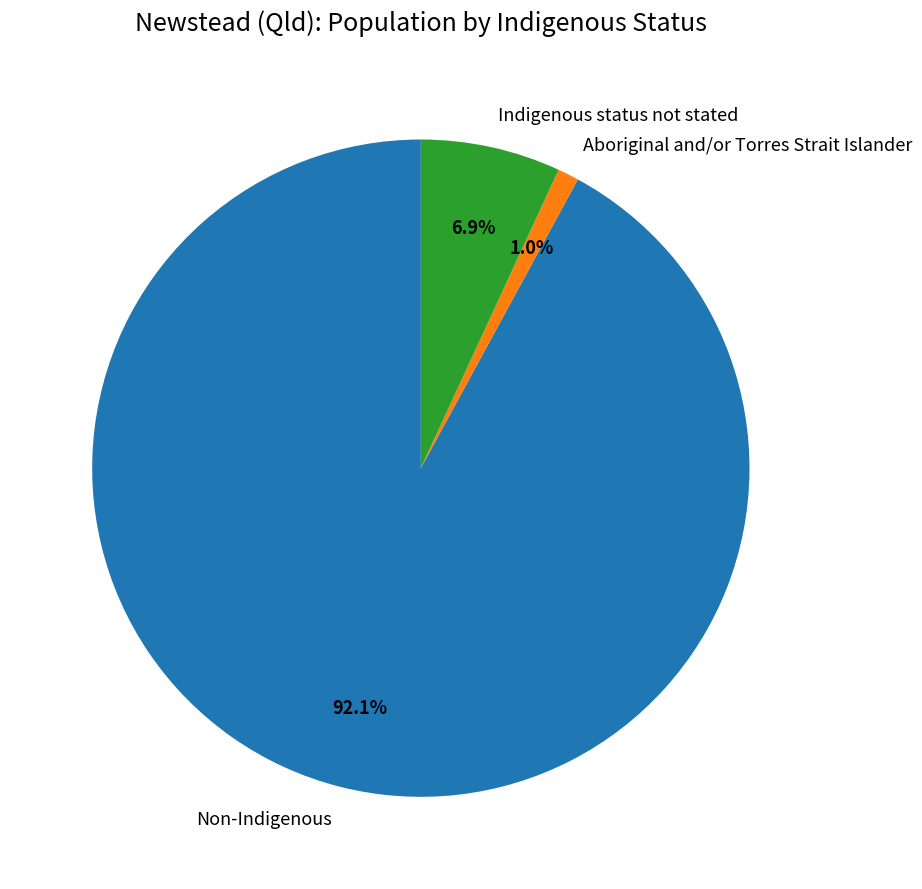

Which has a higher value, Indigenous status not stated or Aboriginal and/or Torres Strait Islander?

Indigenous status not stated